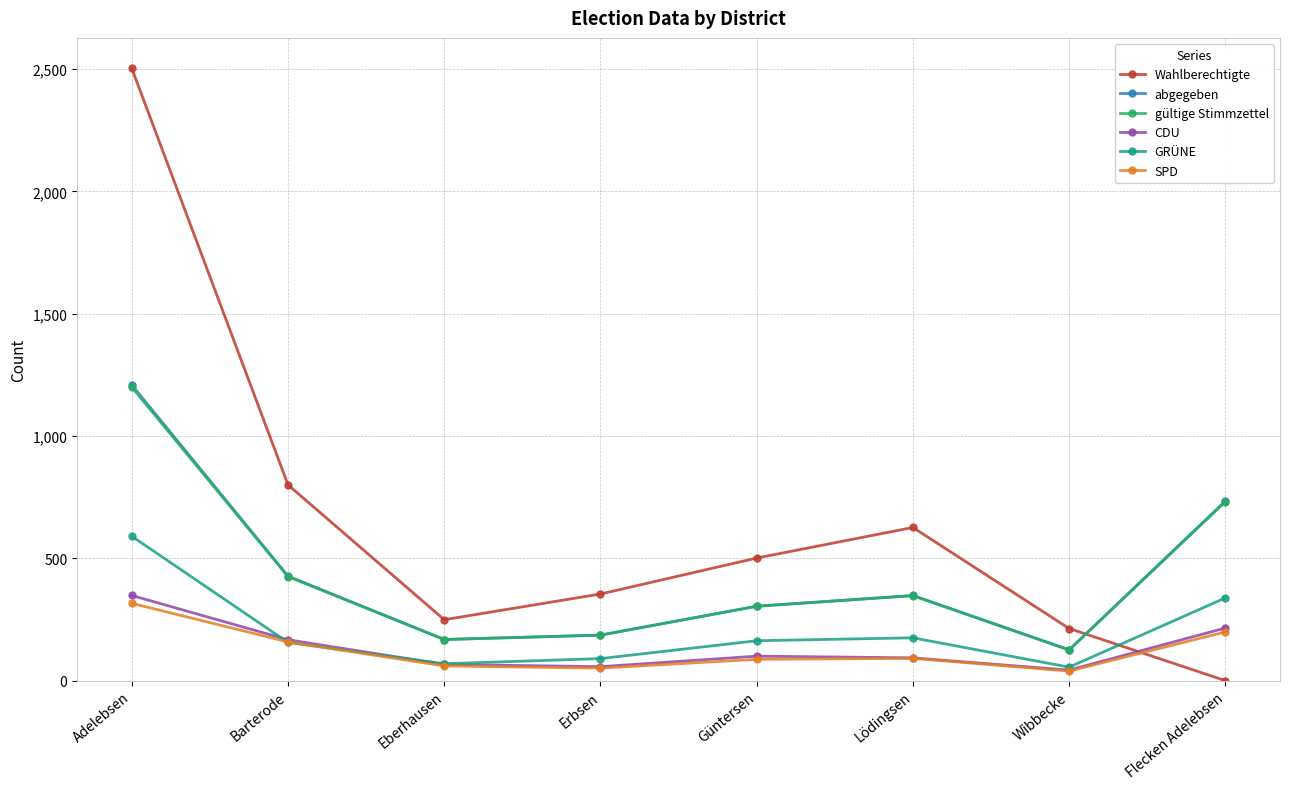

Which series has the largest total across all categories?

Wahlberechtigte